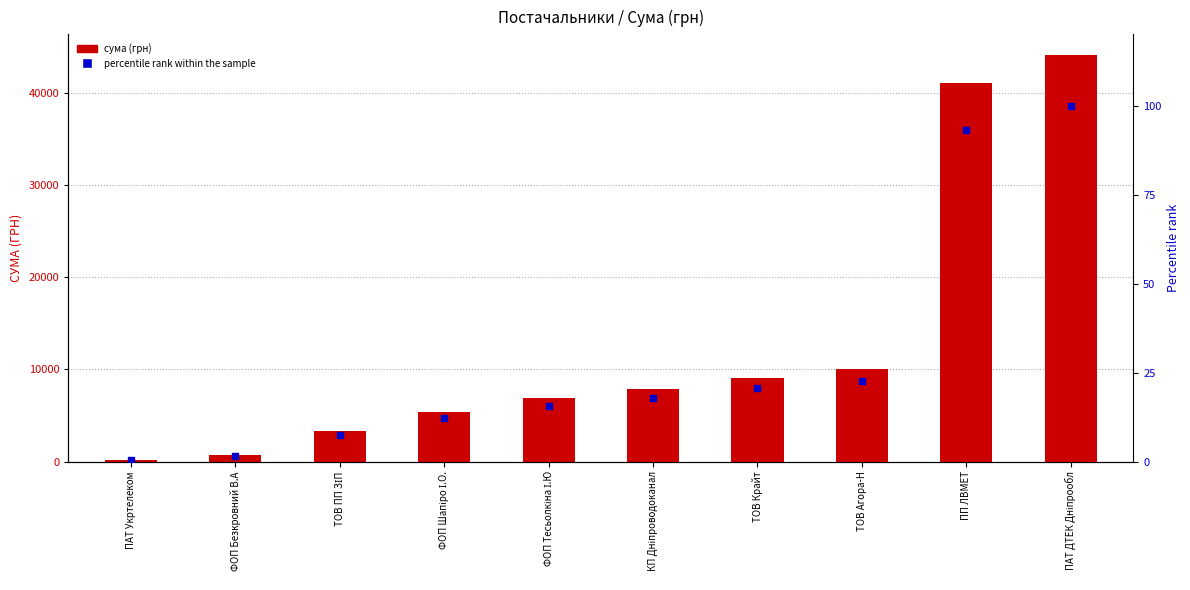

Is the value of percentile rank within the sample at ФОП Безкровний В.А greater than the value of сума (грн) at ФОП Тесьолкіна І.Ю?

No